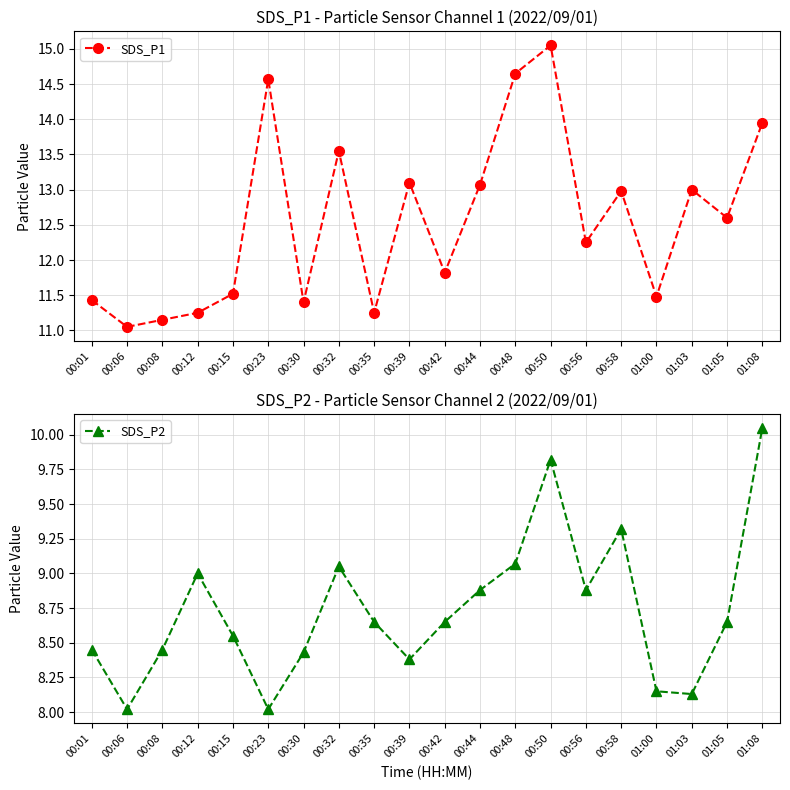

Does the chart display data point markers on the line(s)?

Yes